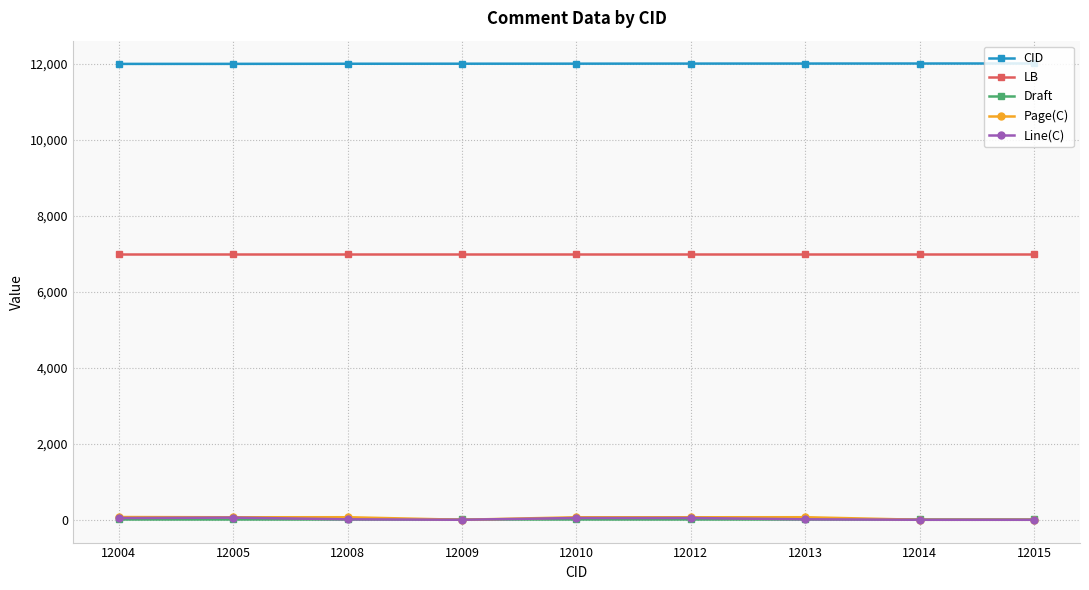

What is the sum of the Page(C) values at 12010 and 12013?

133